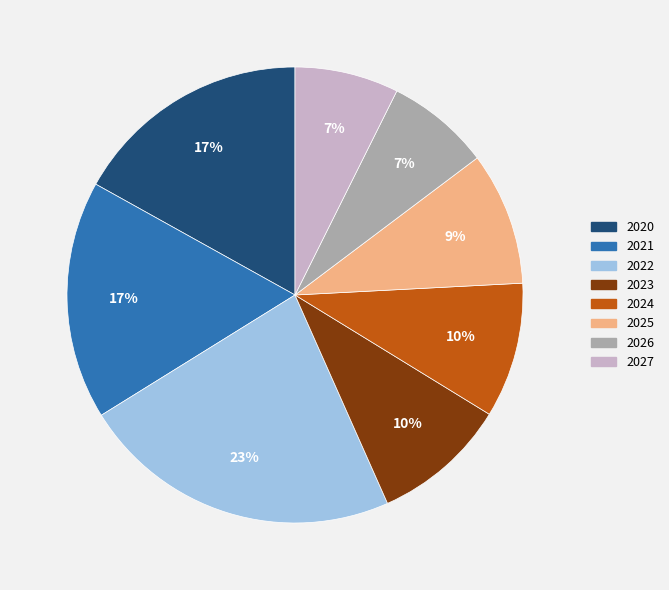

The 2026 slice represents 7% of the pie. True or false?

True